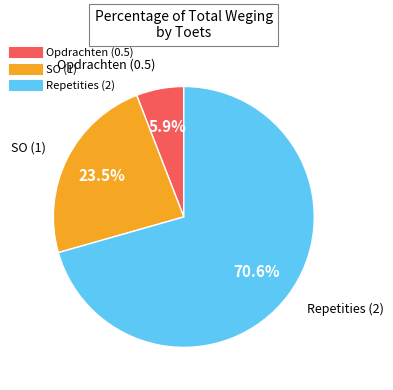

Is there any slice that represents more than half of the pie?

Yes